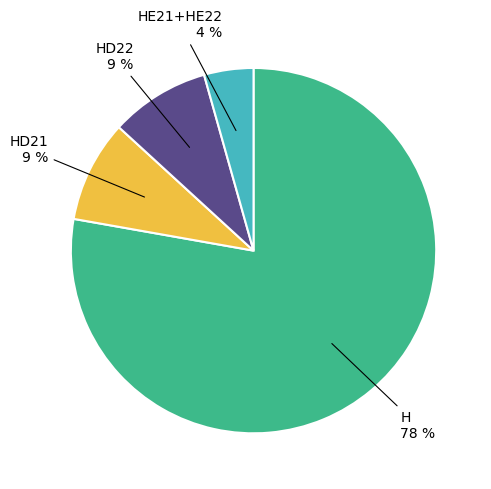

How many slices are in this pie chart?

4